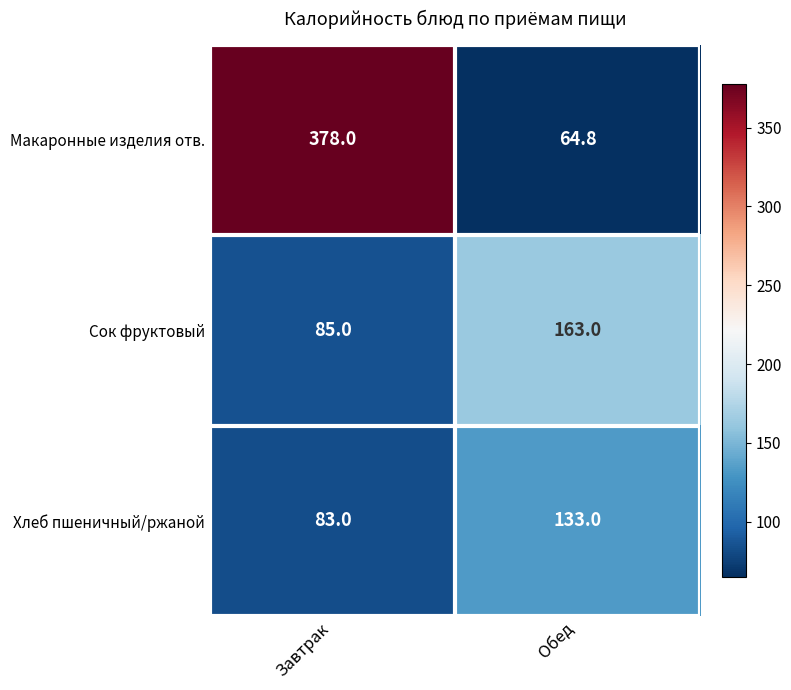

At which category does the chart reach its peak across all series?

Завтрак